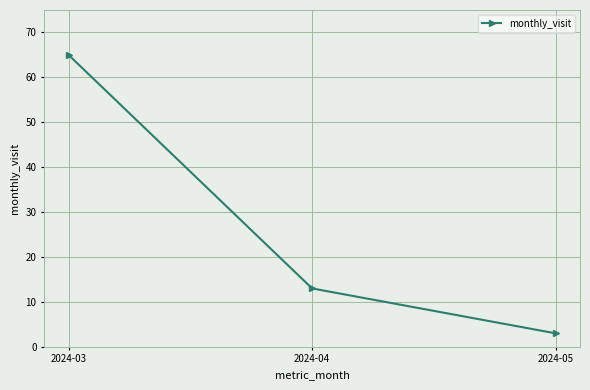

What is the difference between the maximum and second lowest values?

52